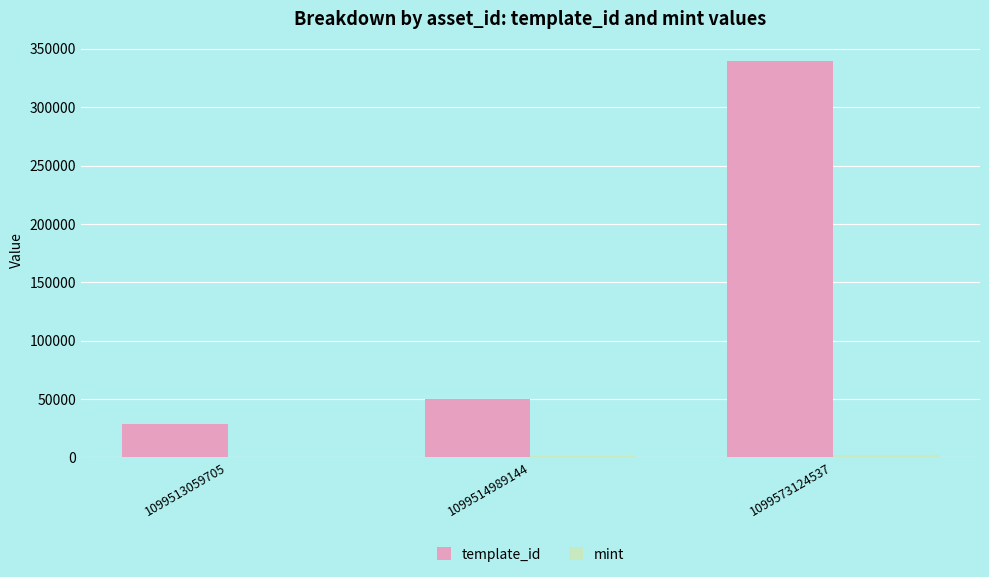

Which series changed the most between 1099514989144 and 1099573124537?

template_id